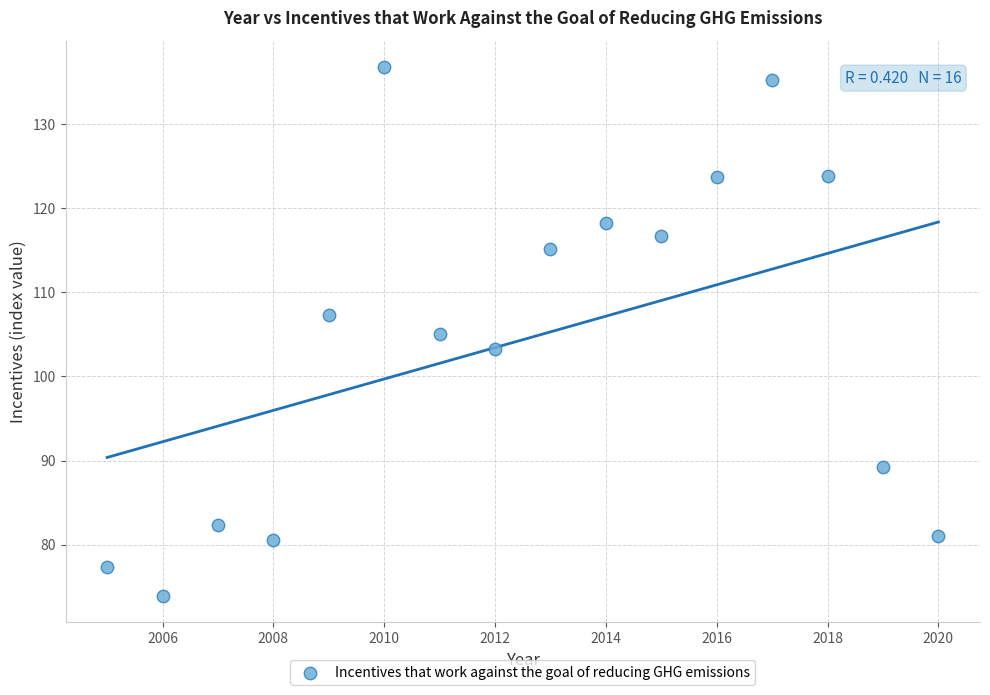

What is the range of X values (max minus min)?

15.0